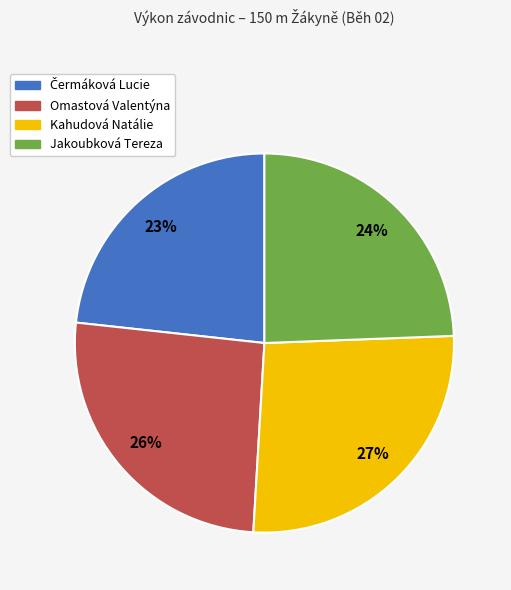

Is it true that Kahudová Natálie is 27% of the pie?

True